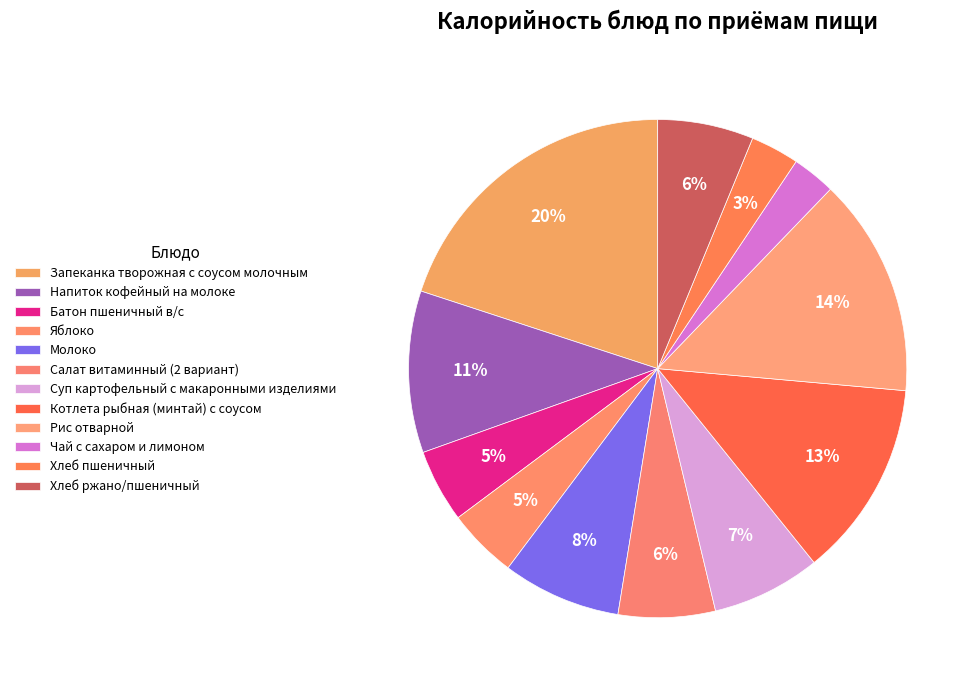

How many slices are in this pie chart?

12